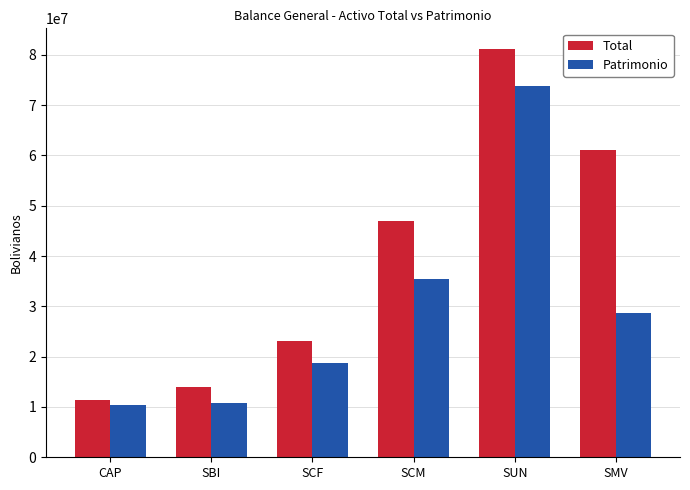

At which label does Patrimonio reach its peak?

SUN